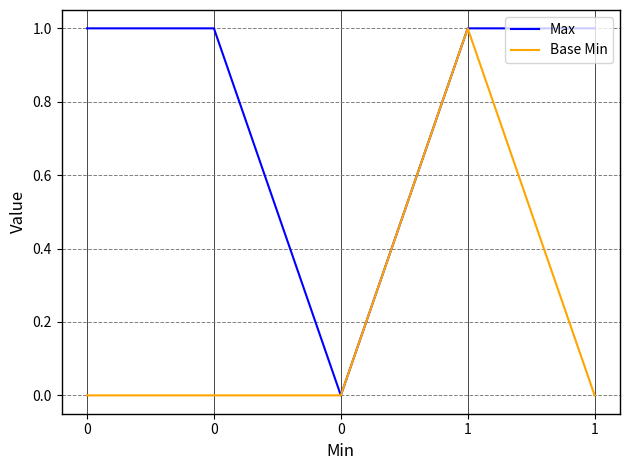

True or false: Max and Base Min cross at least once.

False